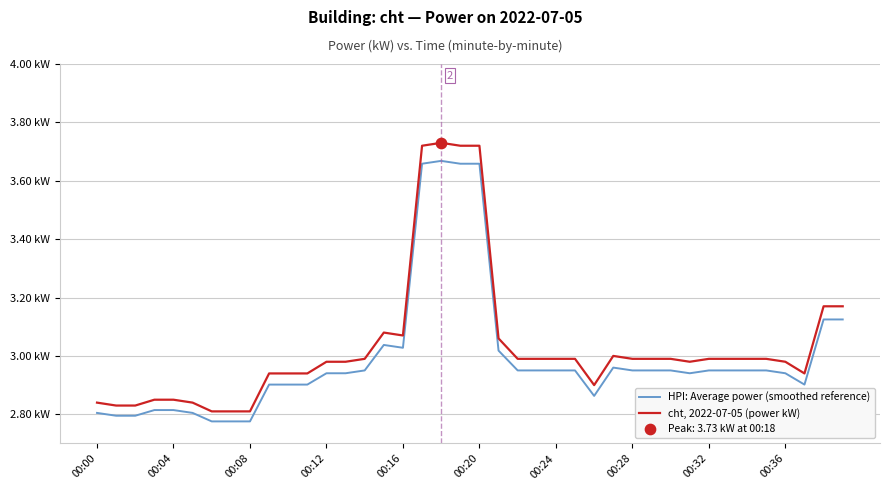

Does the chart have visible grid lines?

Yes